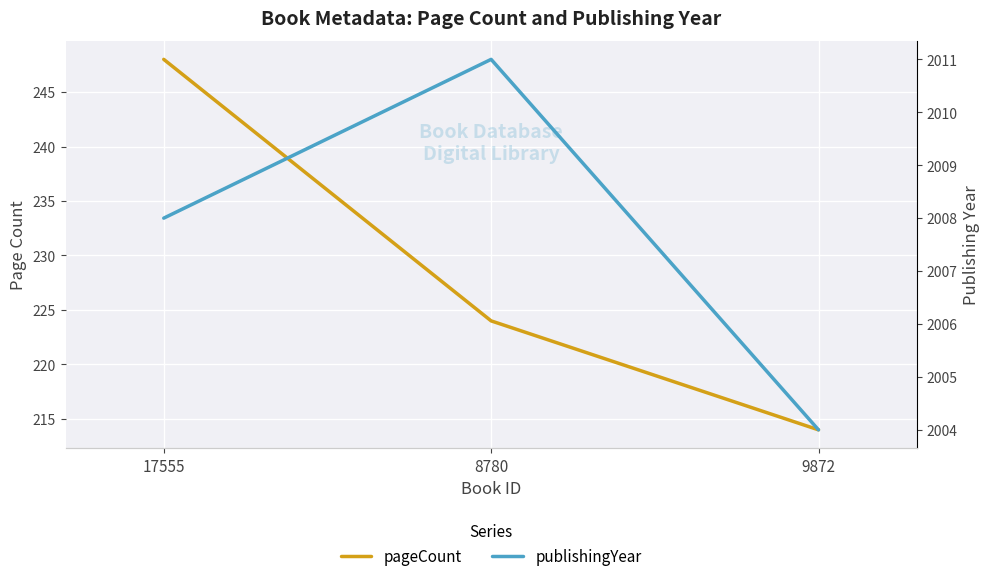

Reading right to left, what are all the values shown in this chart?

pageCount: 9872=214	8780=224	17555=248
publishingYear: 9872=2004	8780=2011	17555=2008